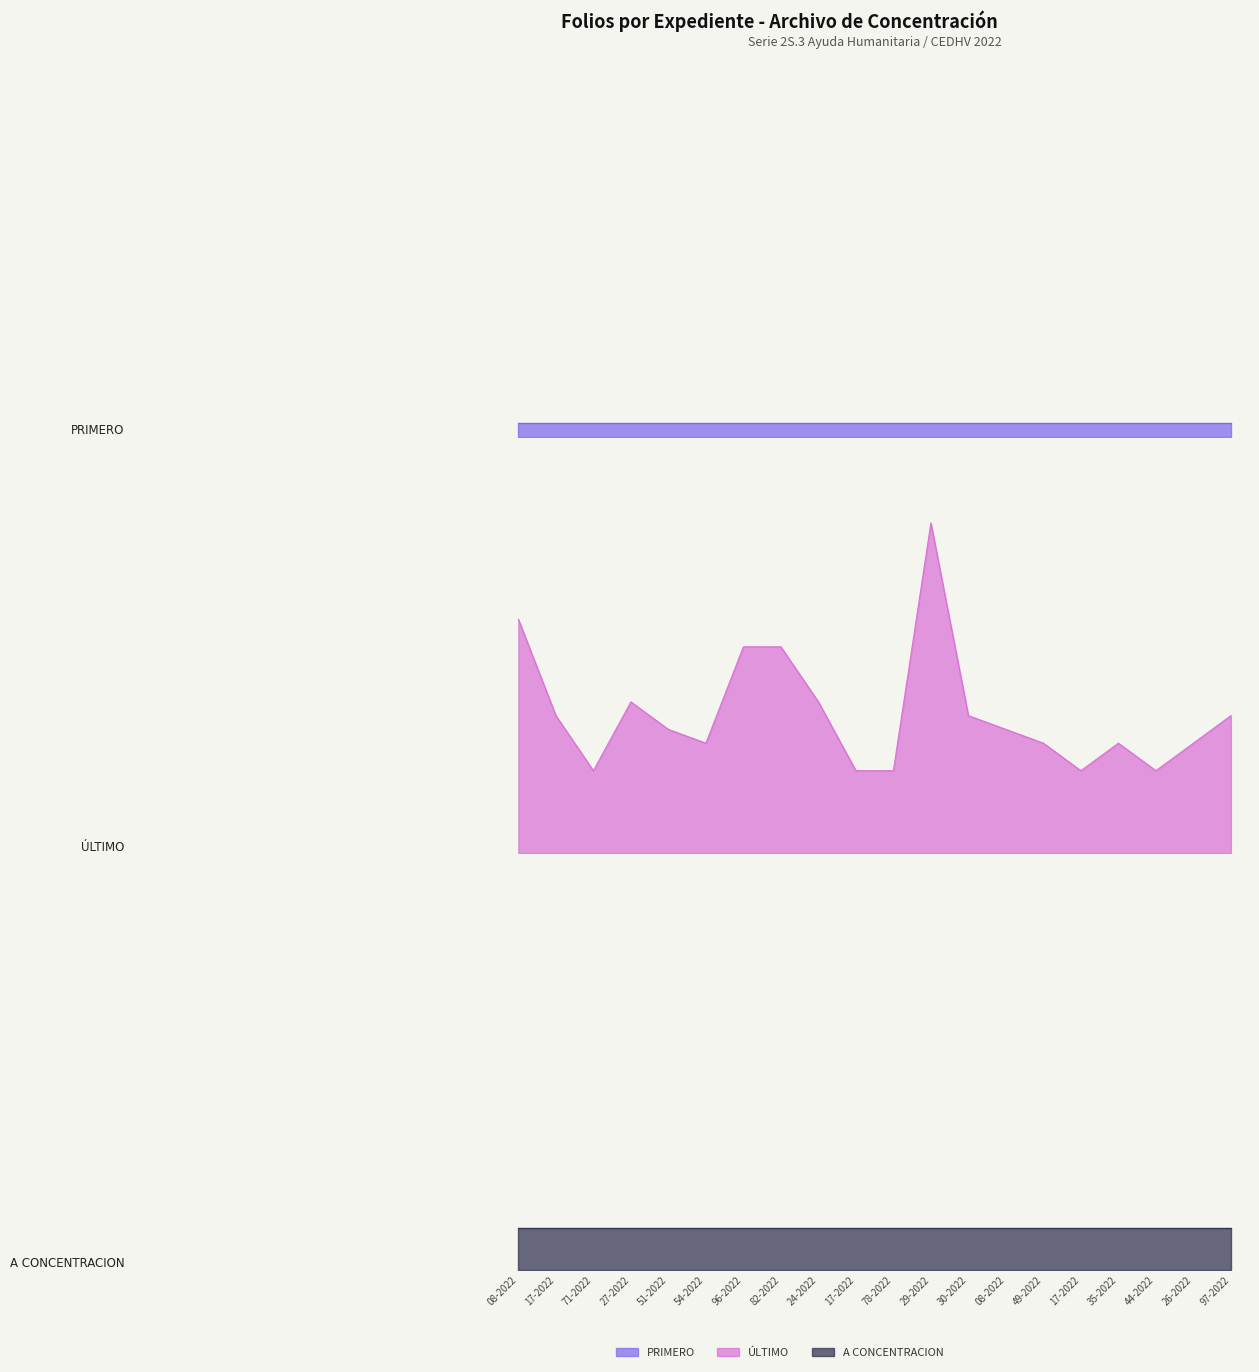

List the labels in order of PRIMERO (First Folio) value, largest first.

UPC-0108-2022, UPC-0117-2022, UPC-0171-2022, UPC-0227-2022, UPC-0251-2022, UPC-0354-2022, UPC-0396-2022, UPC-0482-2022, UPC-0524-2022, UPC-0717-2022, UPC-0878-2022, UPC-1029-2022, UPC-1030-2022, UPC-1108-2022, UPC-1249-2022, UPC-1317-2022, UPC-1335-2022, UPC-1344-2022, UPC-1426-2022, UPC-1497-2022